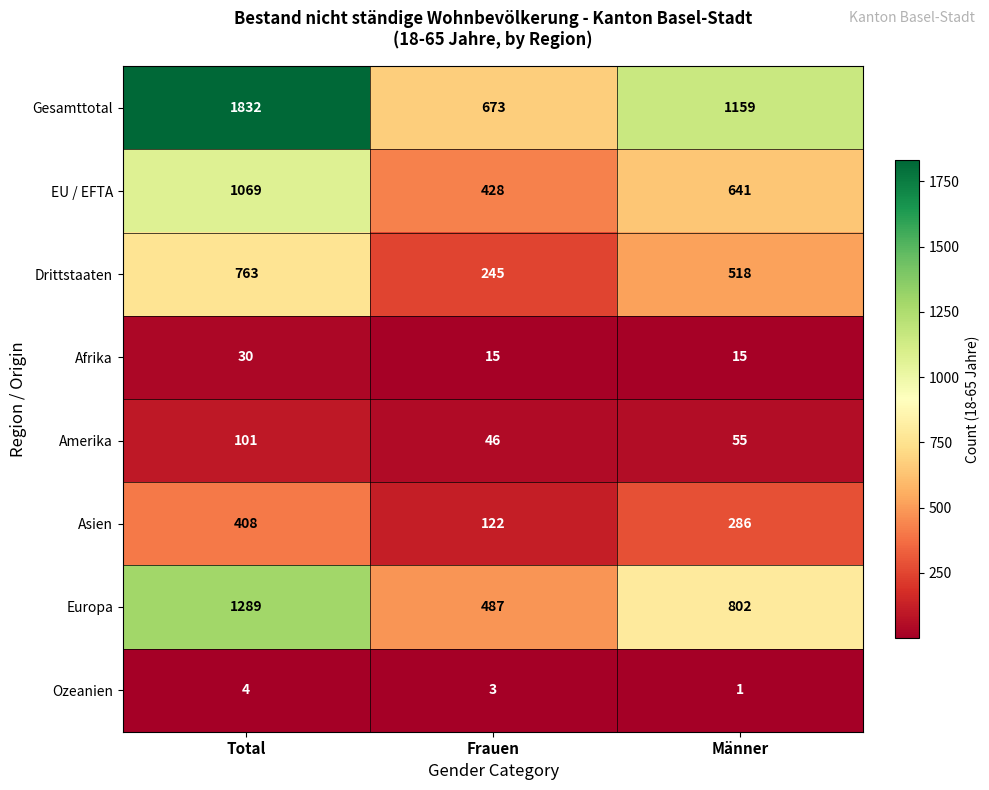

Where is EU / EFTA nearest to the value 748?

Männer